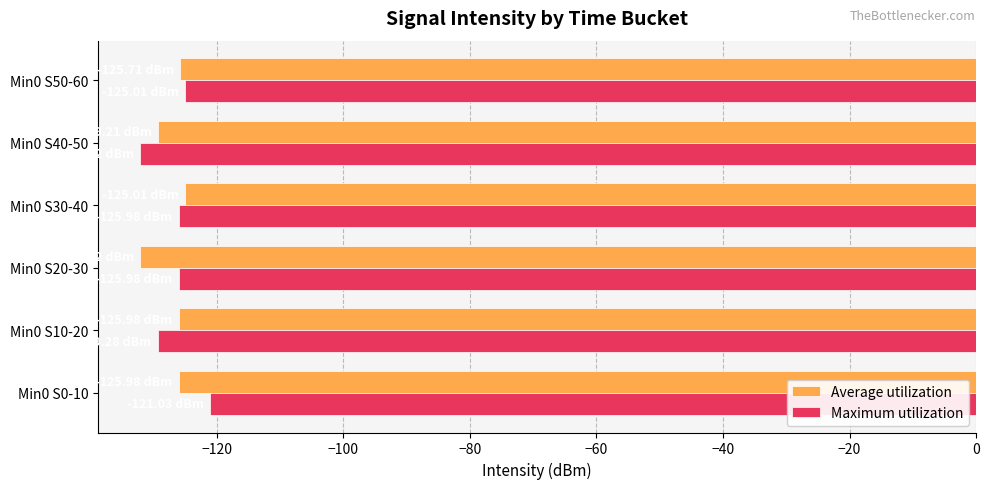

What is the difference between the Average utilization values at Min0 S40-50 and Min0 S0-10?

3.2